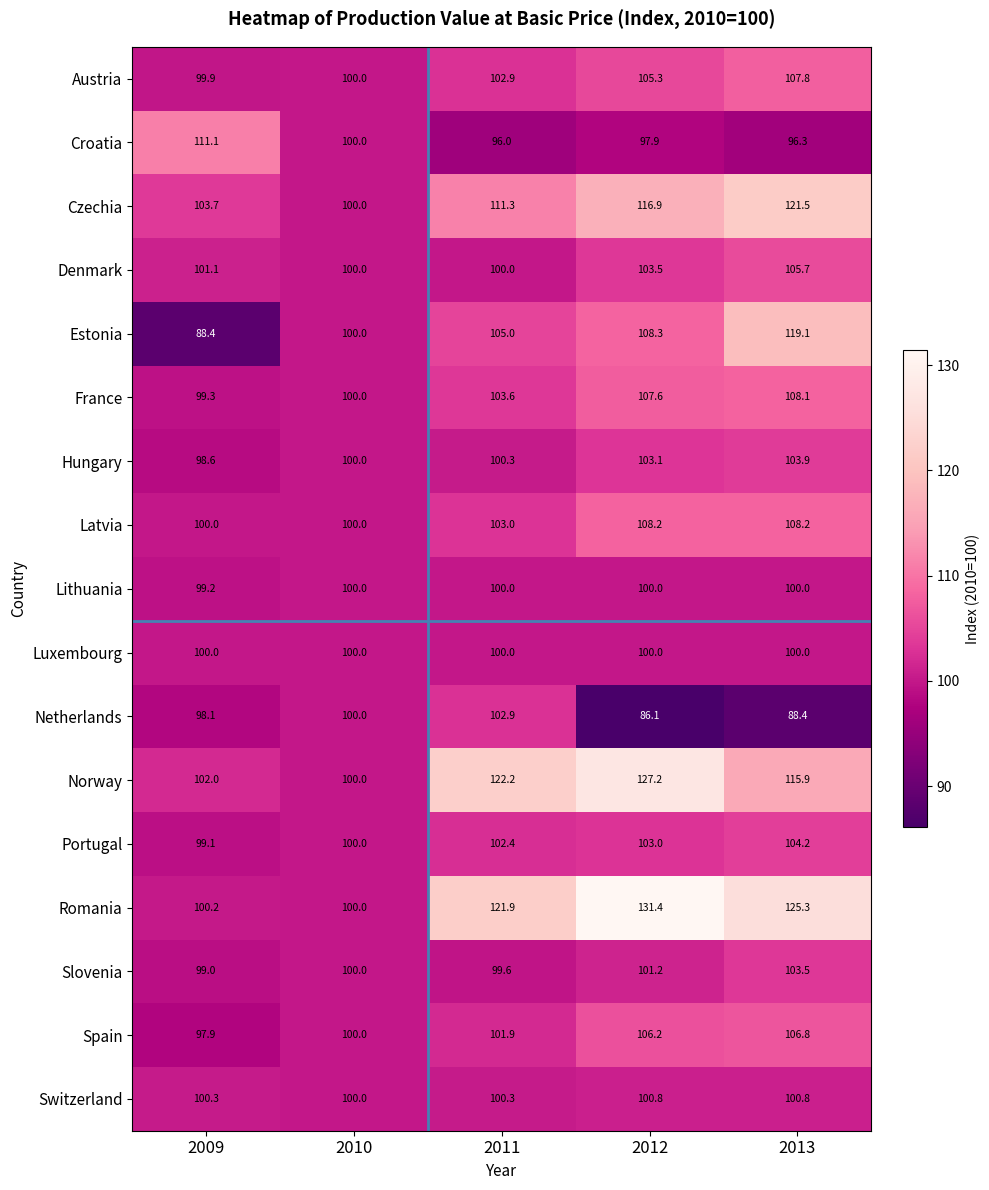

What is the minimum value for Latvia?

100.0